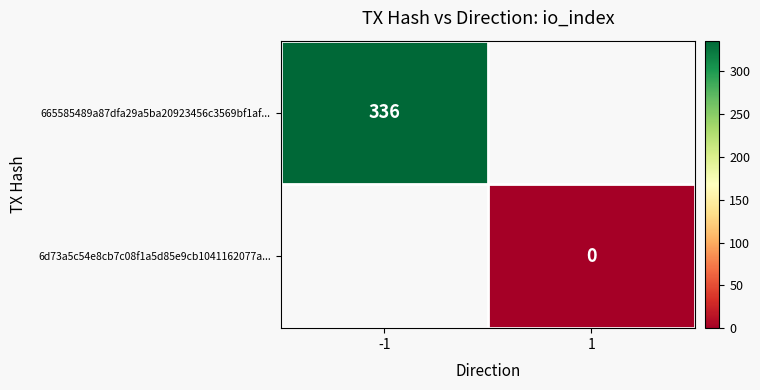

The value of 665585489a87dfa29a5ba20923456c3569bf1af... at -1 is 336. True or false?

True